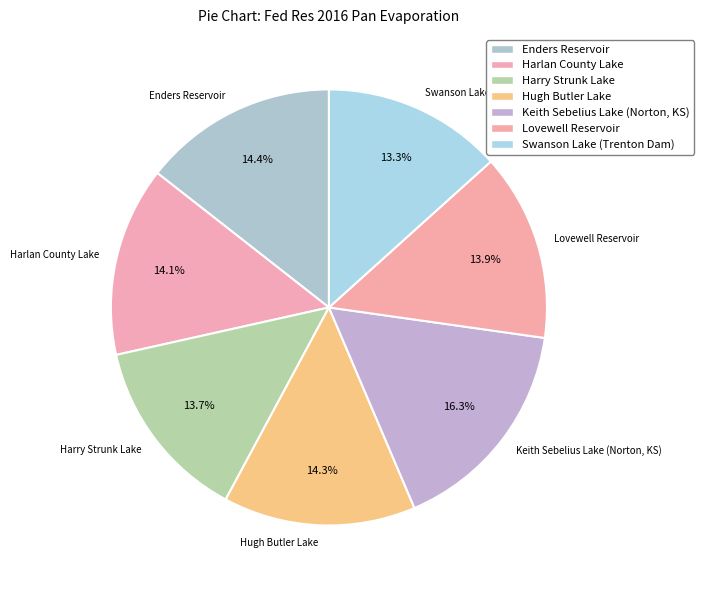

To the nearest percent, what is the difference between the largest and smallest slice percentages?

3%